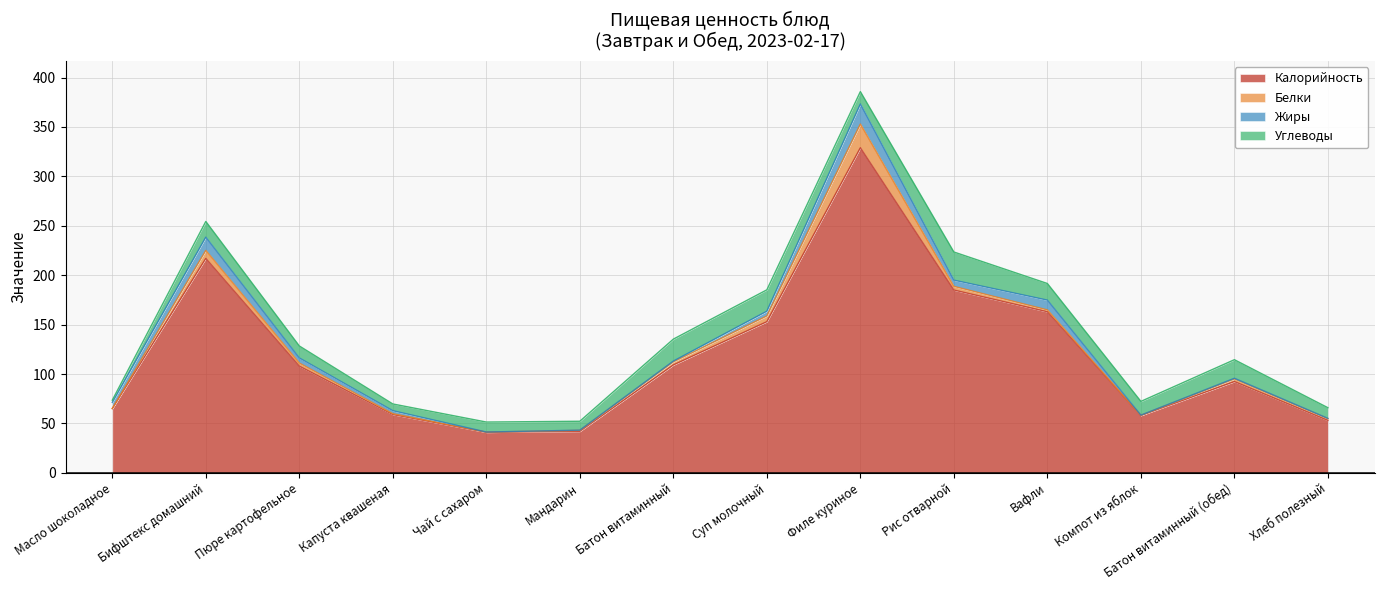

What is the average value of the Жиры series?

5.1